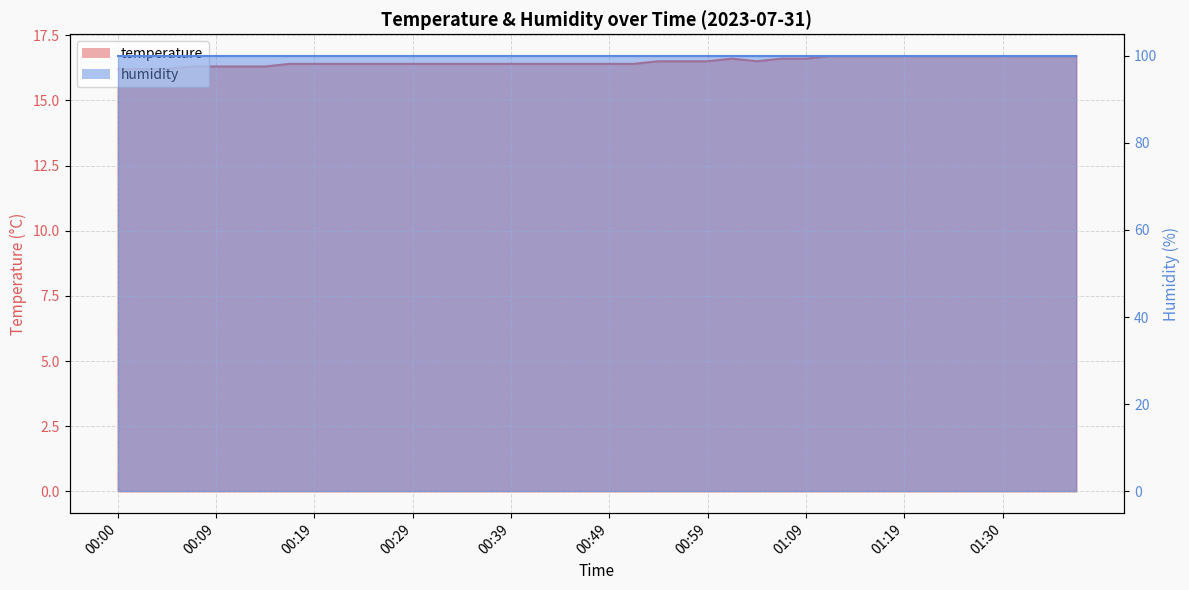

How many values are between 16 and 17?

40